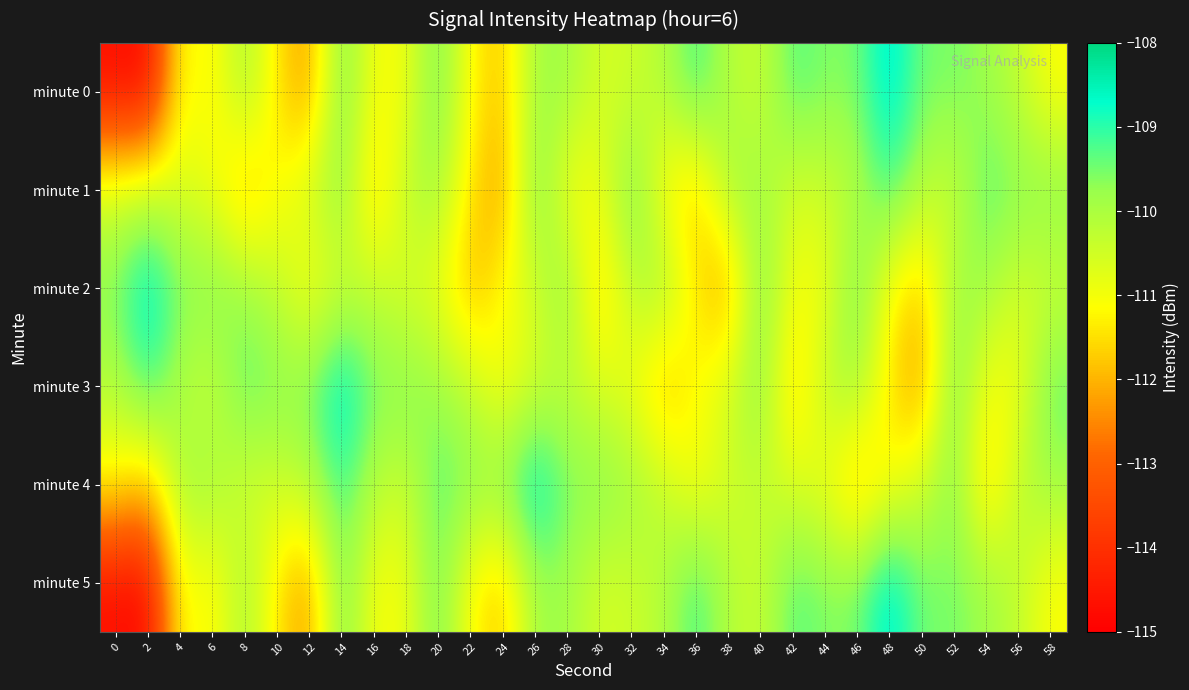

Which has a higher value, 46 or 20?

20